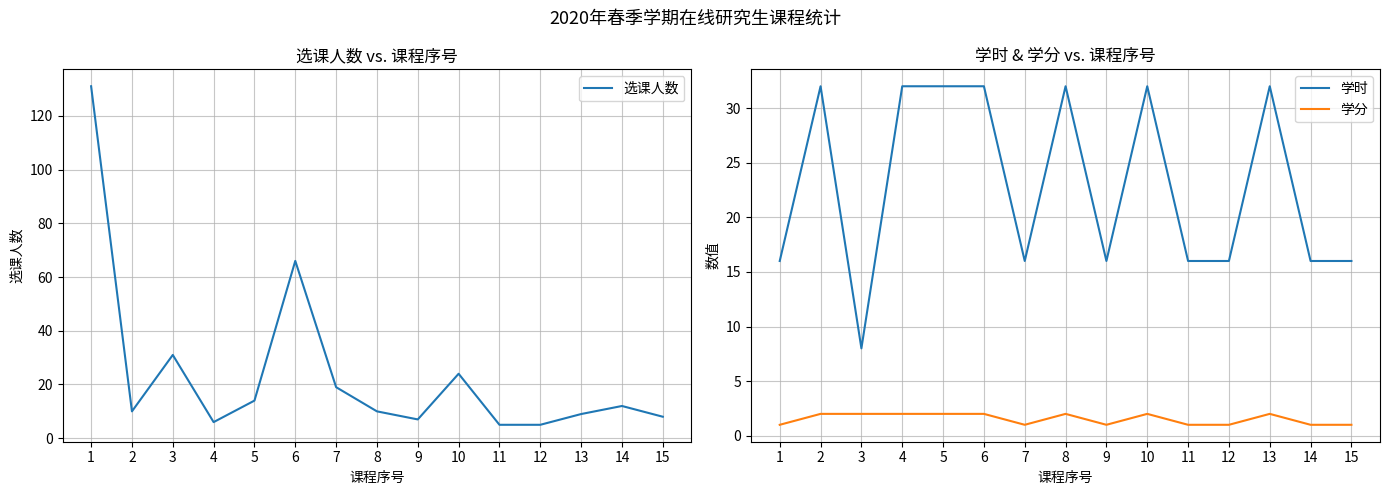

Reading left to right, what are all the values shown in this chart?

选课人数: 1=131	2=10	3=31	4=6	5=14	6=66	7=19	8=10	9=7	10=24	11=5	12=5	13=9	14=12	15=8
学时: 1=16	2=32	3=8	4=32	5=32	6=32	7=16	8=32	9=16	10=32	11=16	12=16	13=32	14=16	15=16
学分: 1=1	2=2	3=2	4=2	5=2	6=2	7=1	8=2	9=1	10=2	11=1	12=1	13=2	14=1	15=1